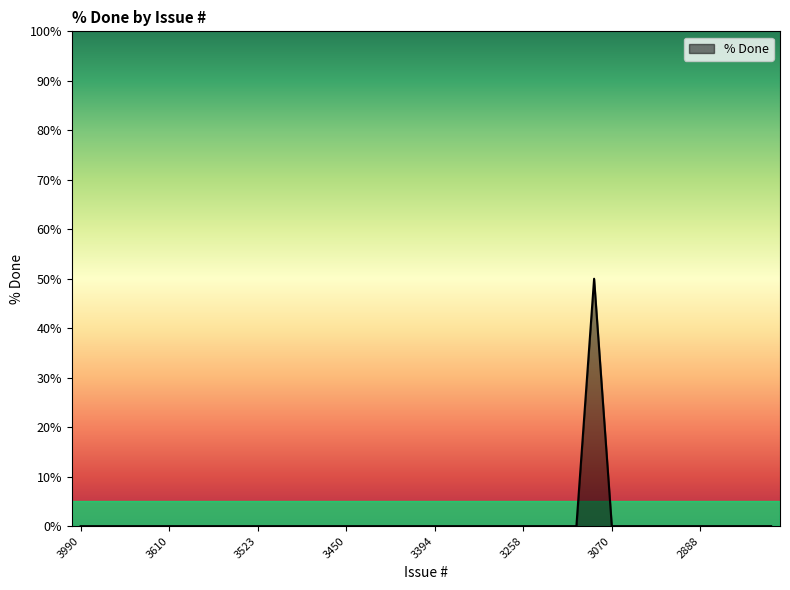

What is the maximum value shown in the chart?

50